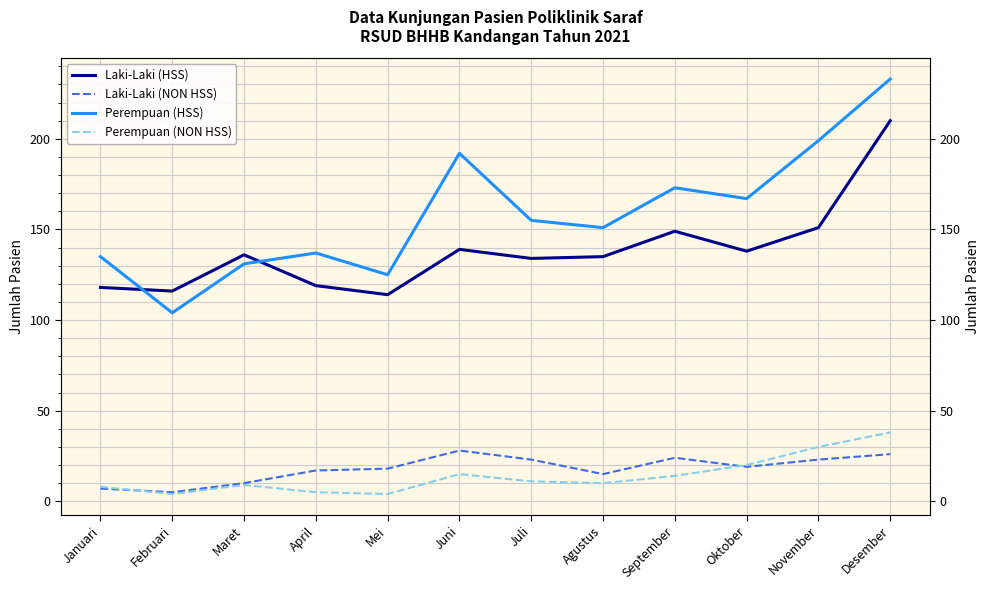

What is the label of the 8th point from the left?

Agustus